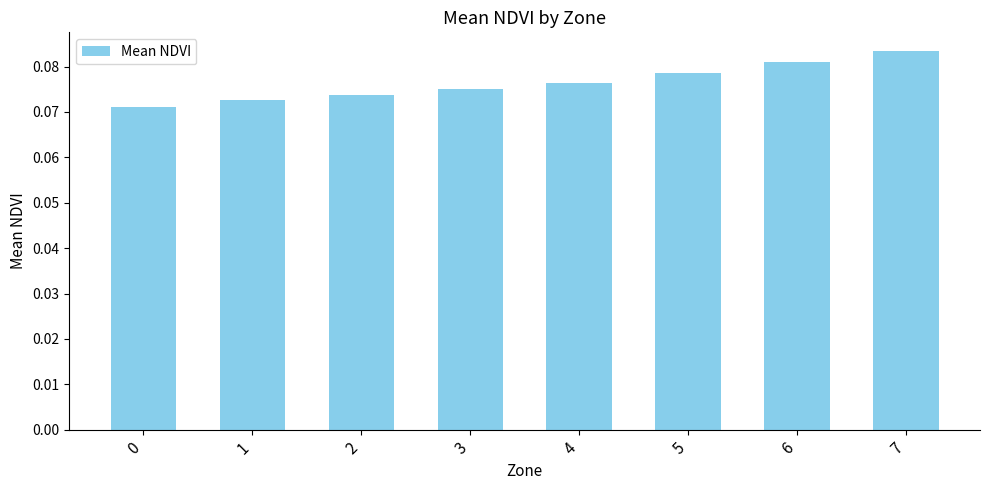

Which has a higher value, 1 or 7?

7